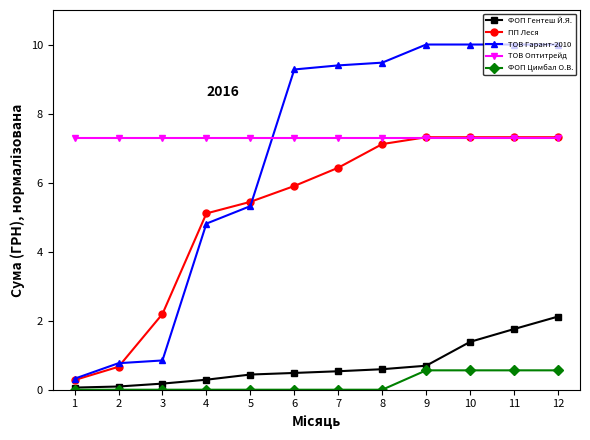

True or false: ФОП Цимбал О.В. and ПП Леся intersect in this chart.

False